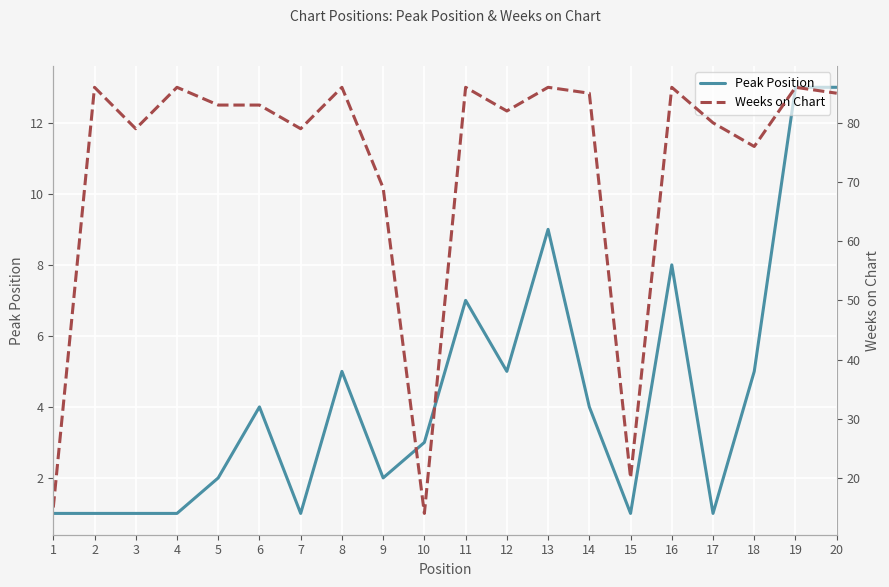

True or false: Peak Position and Weeks on Chart intersect in this chart.

False